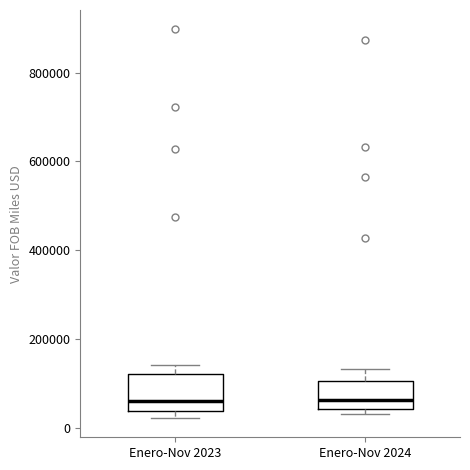

Reading left to right, read every box against the y-axis: the position of its median line, the range the box covers, and the ends of its whiskers. The values are not printed on the chart, so give them approximately, as read against the axis.

Enero-Nov 2023: median 60000, box 40000 to 120000, whiskers 20000 to 140000
Enero-Nov 2024: median 60000, box 40000 to 100000, whiskers 40000 (just below the box's lower edge) to 140000